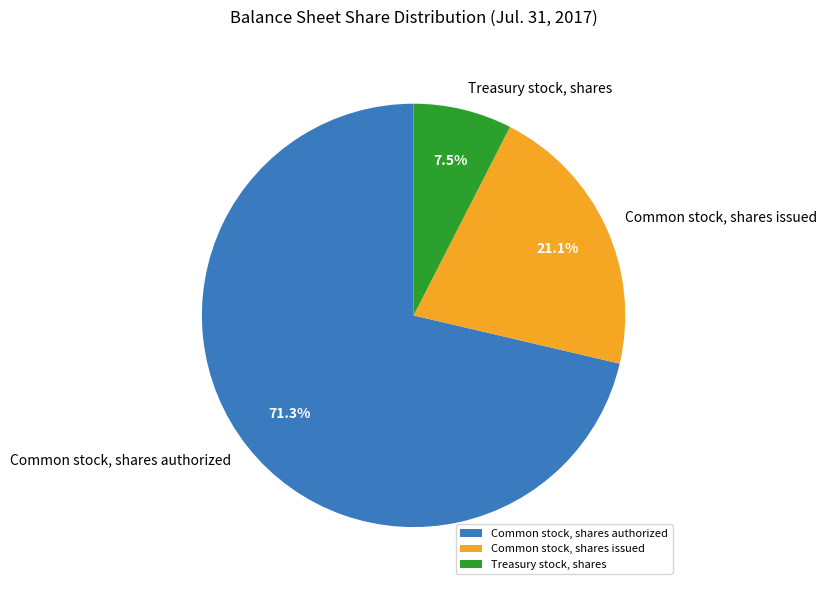

Rank the categories by value from highest to lowest.

Common stock, shares authorized, Common stock, shares issued, Treasury stock, shares